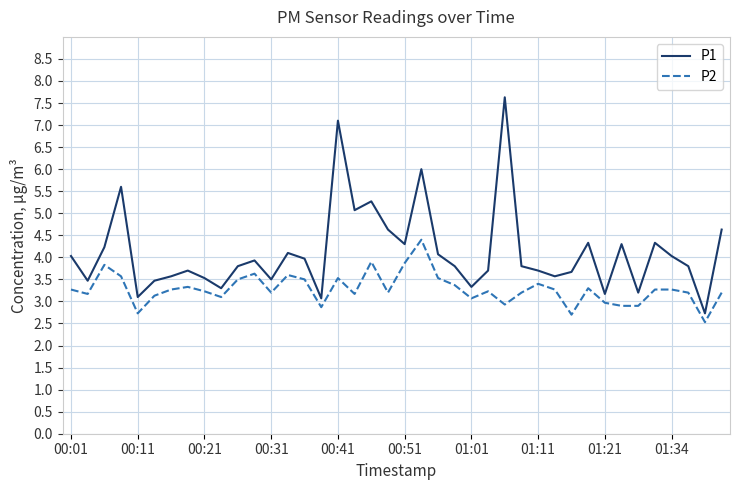

What is the minimum value for P2?

2.5